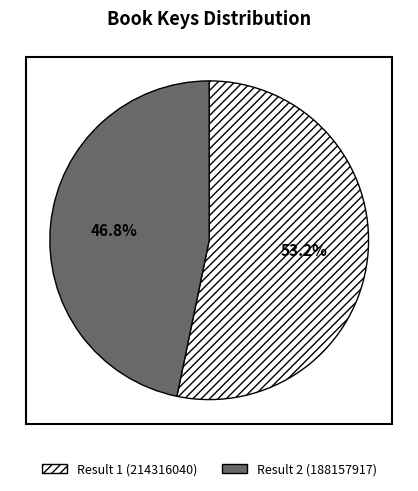

What percentage is NOT represented by Result 1 (214316040)?

46.8%